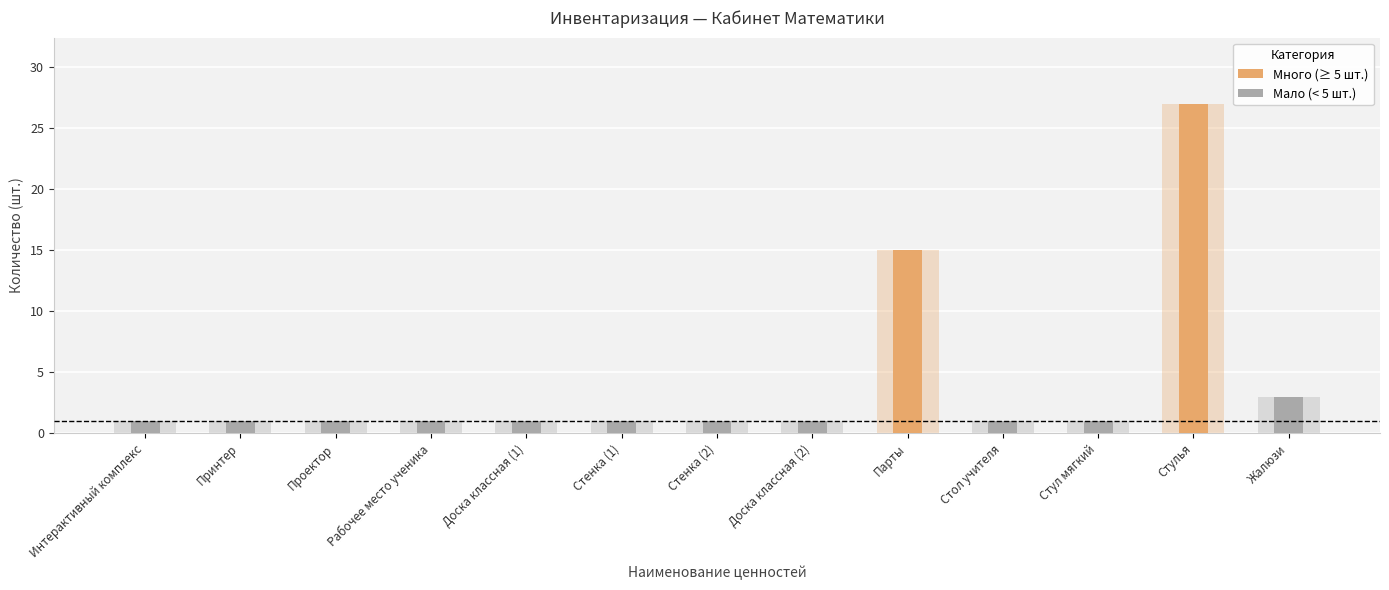

Rank the categories by value from highest to lowest.

Стулья, Парты, Жалюзи, Интерактивный комплекс, Принтер, Проектор, Рабочее место ученика, Доска классная (1), Стенка (1), Стенка (2), Доска классная (2), Стол учителя, Стул мягкий